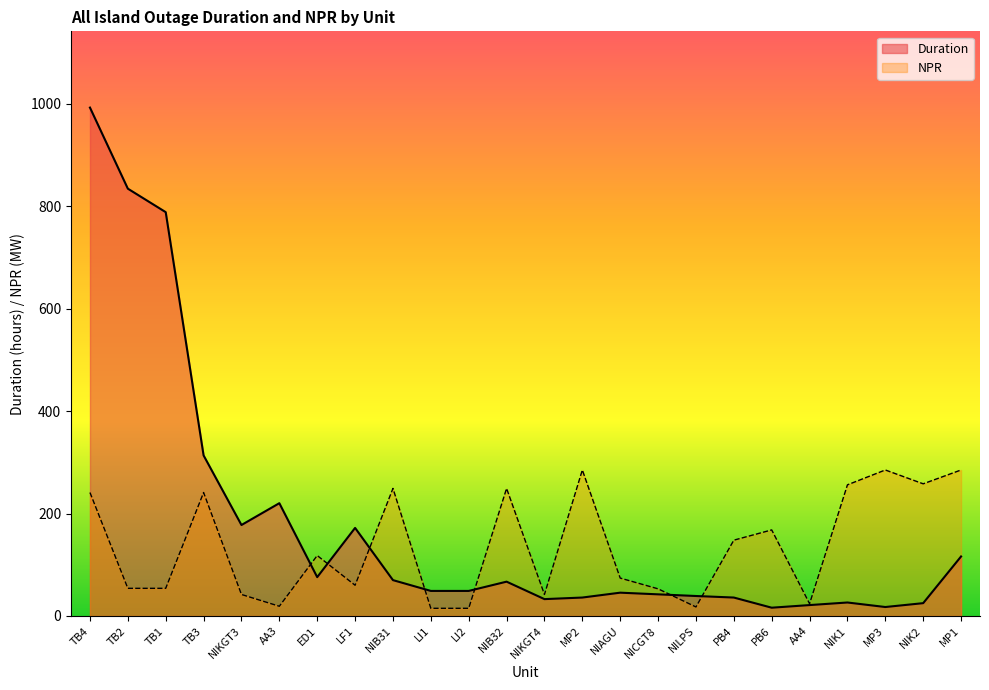

Reading left to right, what are all the values shown in this chart?

Duration: 992.3	834.1	788.2	313.4	177.6	220.2	75.8	171.9	70.0	48.9	48.9	67.0	32.9	36.0	45.5	42.2	39.0	36.0	16.2	21.3	26.3	17.5	25.0	116.2
NPR: 241.0	54.0	54.0	241.0	42.0	19.0	118.0	60.0	249.0	15.0	15.0	249.0	42.0	285.0	74.0	53.0	17.6	148.0	168.0	24.0	256.0	285.0	258.0	285.0